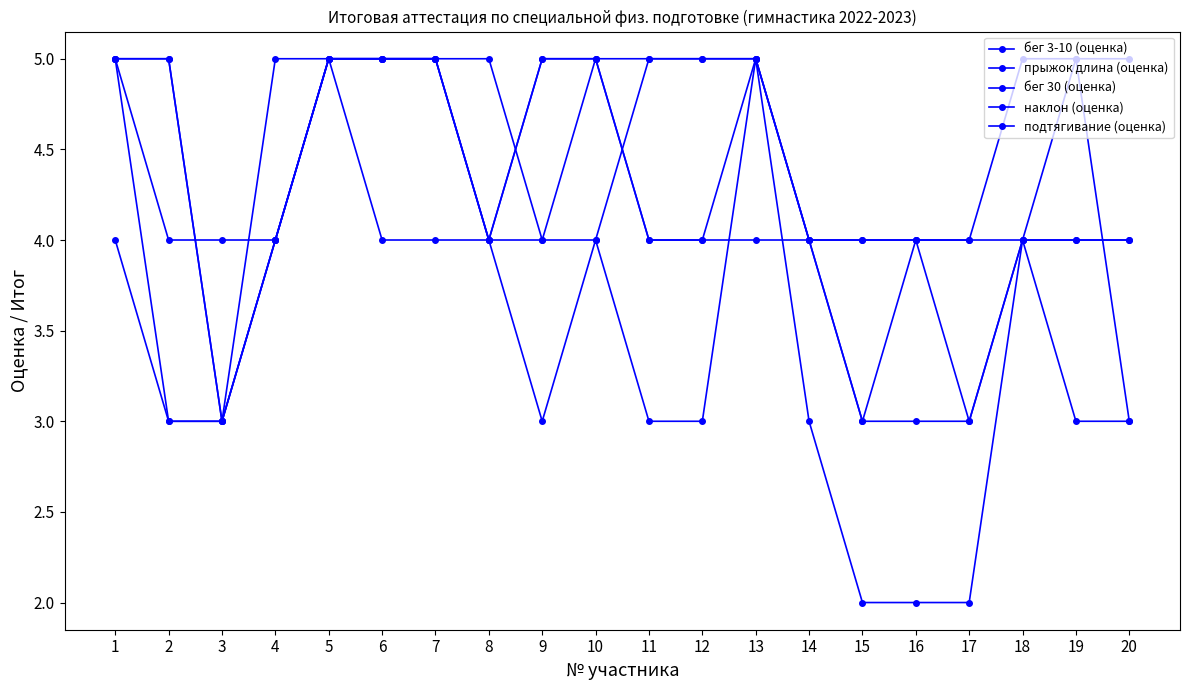

Is it true that прыжок длина (оценка) equals 5 at 19?

True